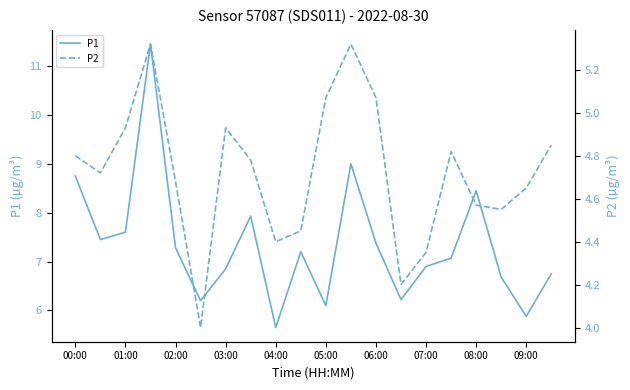

True or false: P1 and P2 cross at least once.

False